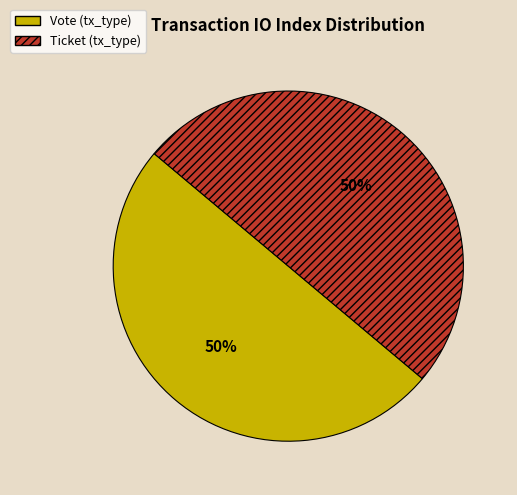

Approximately how many times larger is the value at Ticket (tx_type) compared to Vote (tx_type)?

1.0